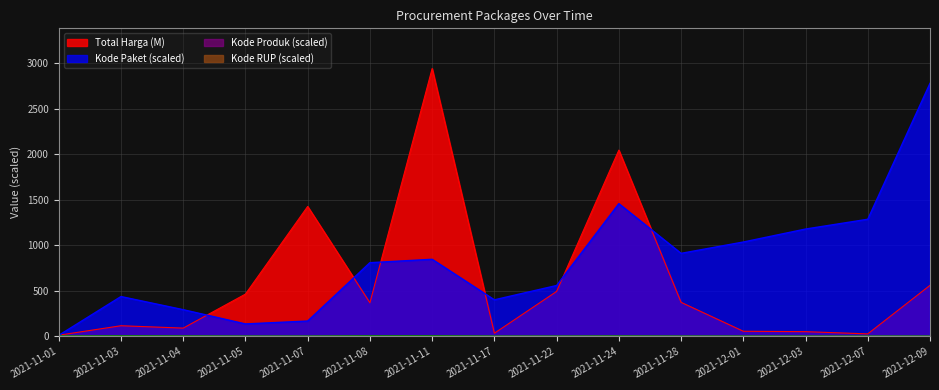

Reading left to right, extract all data points from this chart.

Total Harga: 2021-11-01=12.8	2021-11-03=116.7	2021-11-04=90.7	2021-11-05=464.0	2021-11-07=1425.9	2021-11-08=368.6	2021-11-11=2939.4	2021-11-17=34.3	2021-11-22=493.0	2021-11-24=2044.1	2021-11-28=373.4	2021-12-01=56.2	2021-12-03=51.6	2021-12-07=27.4	2021-12-09=560.0
Kode Paket: 2021-11-01=11.4	2021-11-03=437.1	2021-11-04=293.0	2021-11-05=136.5	2021-11-07=168.2	2021-11-08=808.6	2021-11-11=845.9	2021-11-17=401.1	2021-11-22=558.3	2021-11-24=1456.3	2021-11-28=911.0	2021-12-01=1035.4	2021-12-03=1177.8	2021-12-07=1285.2	2021-12-09=2776.9
Kode Produk: 2021-11-01=4.4	2021-11-03=7.1	2021-11-04=4.7	2021-11-05=2.3	2021-11-07=2.2	2021-11-08=5.7	2021-11-11=5.0	2021-11-17=2.0	2021-11-22=2.3	2021-11-24=5.2	2021-11-28=2.0	2021-12-01=2.0	2021-12-03=1.9	2021-12-07=1.9	2021-12-09=2.0
Kode RUP: 2021-11-01=2.8	2021-11-03=4.5	2021-11-04=3.0	2021-11-05=1.5	2021-11-07=1.5	2021-11-08=4.4	2021-11-11=4.5	2021-11-17=1.5	2021-11-22=1.5	2021-11-24=3.1	2021-11-28=1.5	2021-12-01=1.5	2021-12-03=1.5	2021-12-07=1.5	2021-12-09=1.4